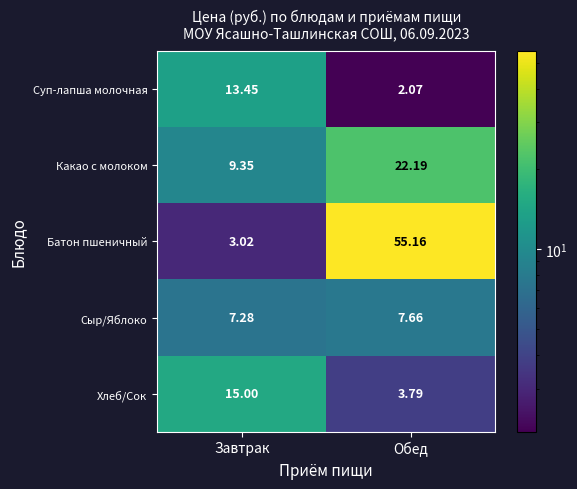

List the series in order of their peak value, highest first.

Батон пшеничный, Какао с молоком, Хлеб/Сок, Суп-лапша молочная, Сыр/Яблоко